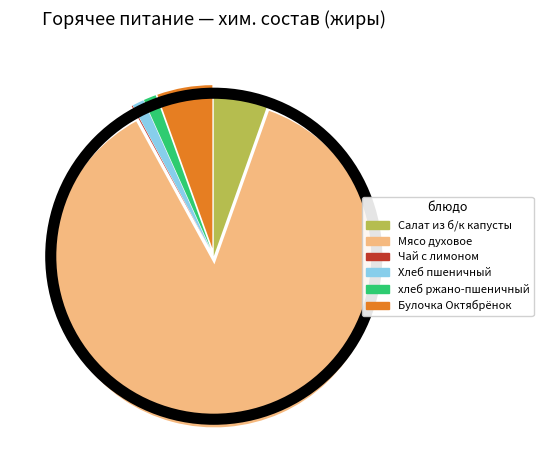

Which category has the biggest portion of the pie?

Мясо духовое